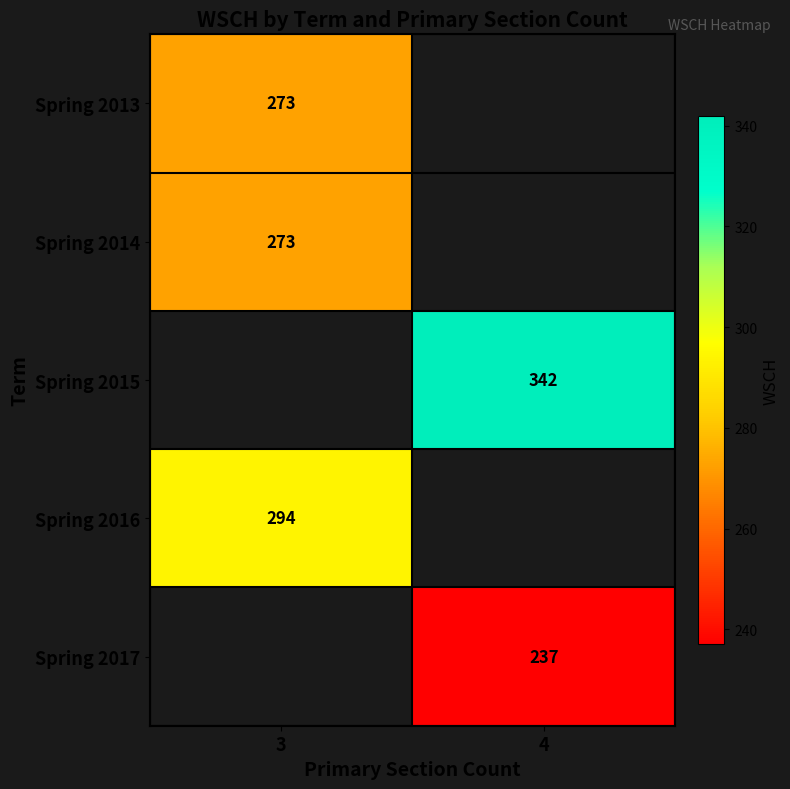

Is it true that Spring 2013 equals 273 at 3?

True